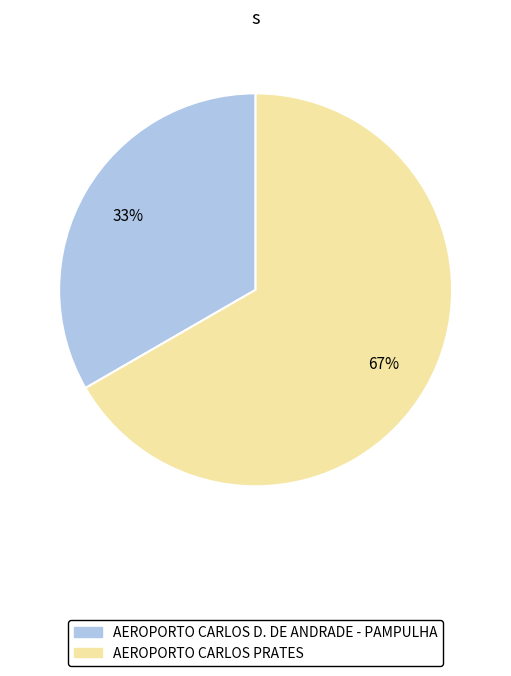

Is there a majority slice in this chart?

Yes